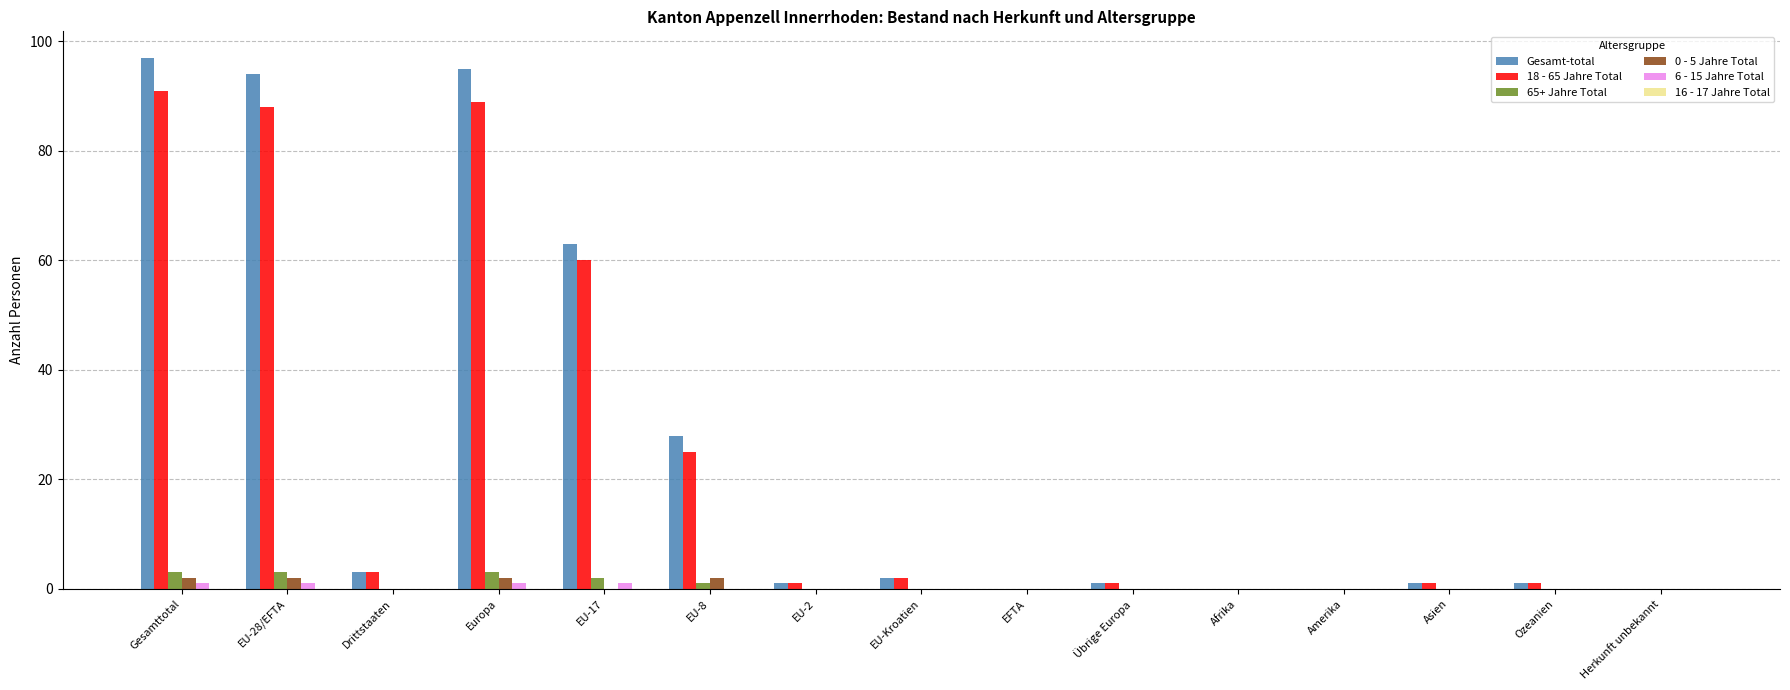

At which category does the chart reach its peak across all series?

Gesamttotal